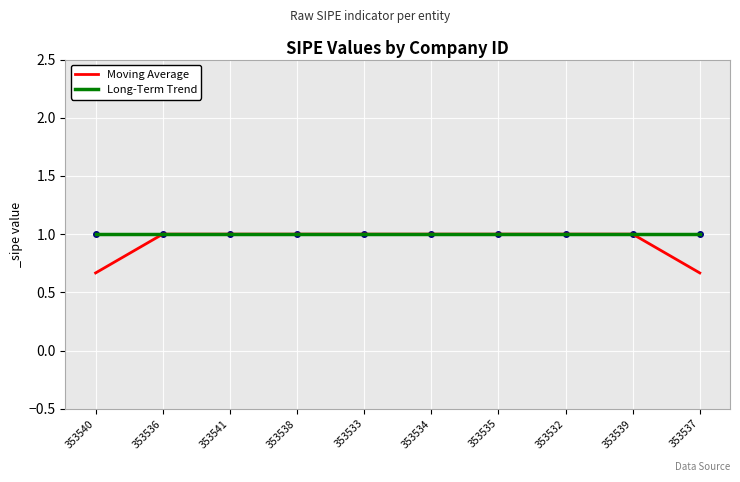

What position from the right is 353541?

8